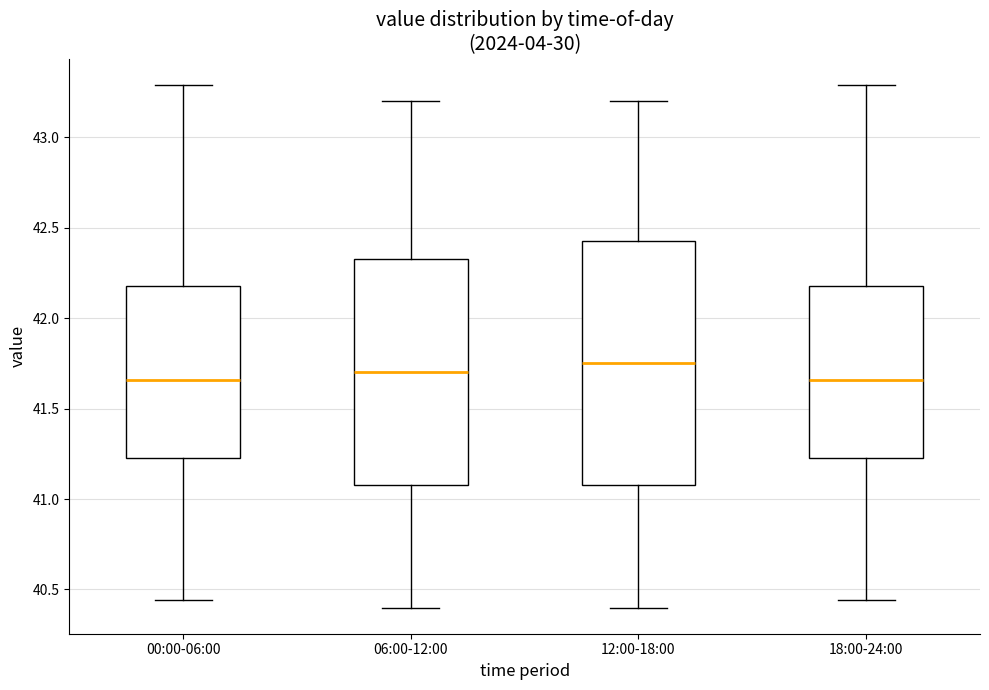

Reading left to right, transcribe this box plot: for each box, give where its median line is, the range the box spans, and where its two whiskers end, as read against the y-axis. The values are not printed on the chart, so give them approximately, as read against the axis.

00:00-06:00: median 41.65, box 41.25 to 42.20, whiskers 40.45 to 43.30
06:00-12:00: median 41.70, box 41.10 to 42.35, whiskers 40.40 to 43.20
12:00-18:00: median 41.75, box 41.10 to 42.45, whiskers 40.40 to 43.20
18:00-24:00: median 41.65, box 41.25 to 42.20, whiskers 40.45 to 43.30